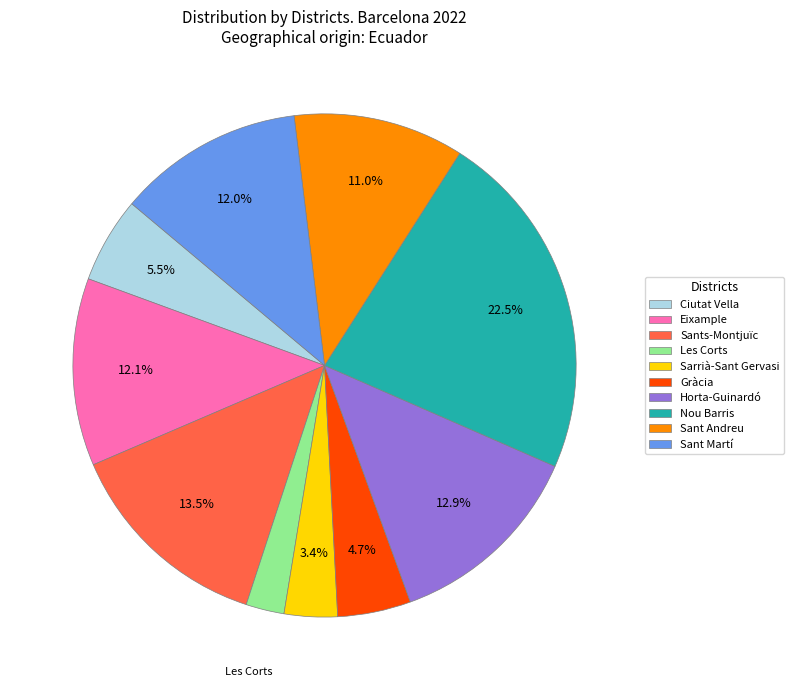

Is the sum of Gràcia and Eixample greater than half?

No